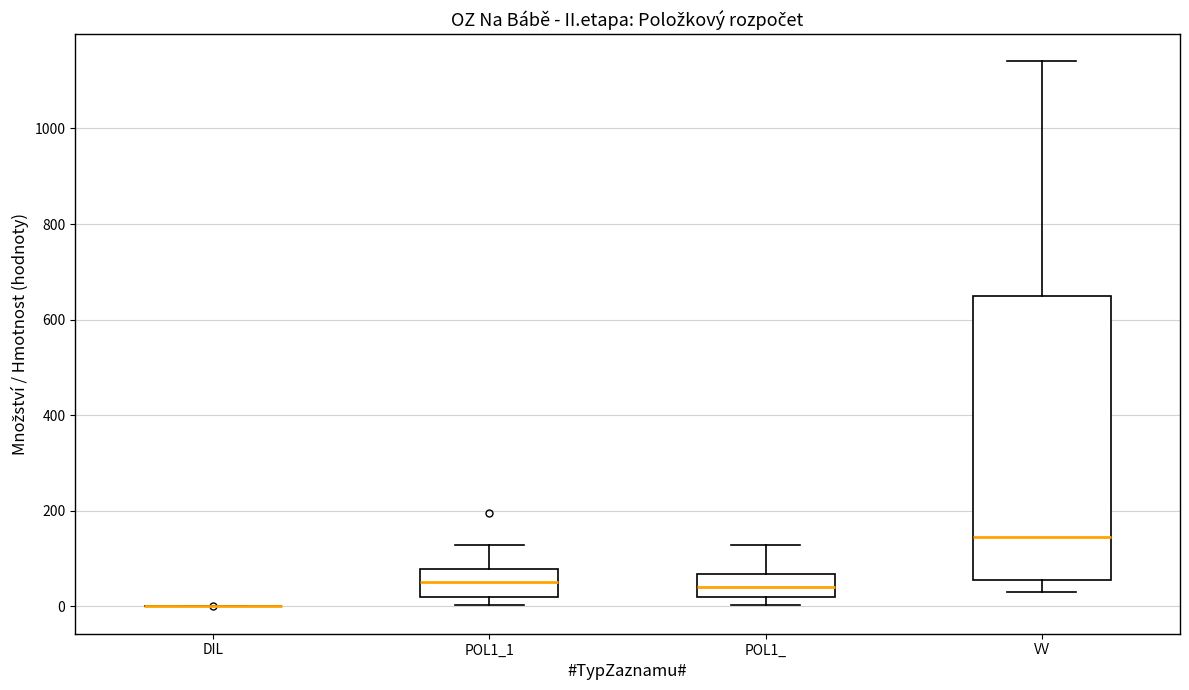

Reading left to right, transcribe this box plot: for each box, give where its median line is, the range the box spans, and where its two whiskers end, as read against the y-axis. The values are not printed on the chart, so give them approximately, as read against the axis.

DIL: box collapsed to a line at 0, whiskers 0 to 0
POL1_1: median 60, box 20 to 80, whiskers 0 to 120
POL1_: median 40, box 20 to 60, whiskers 0 to 120
VV: median 140, box 60 to 640, whiskers 20 to 1140